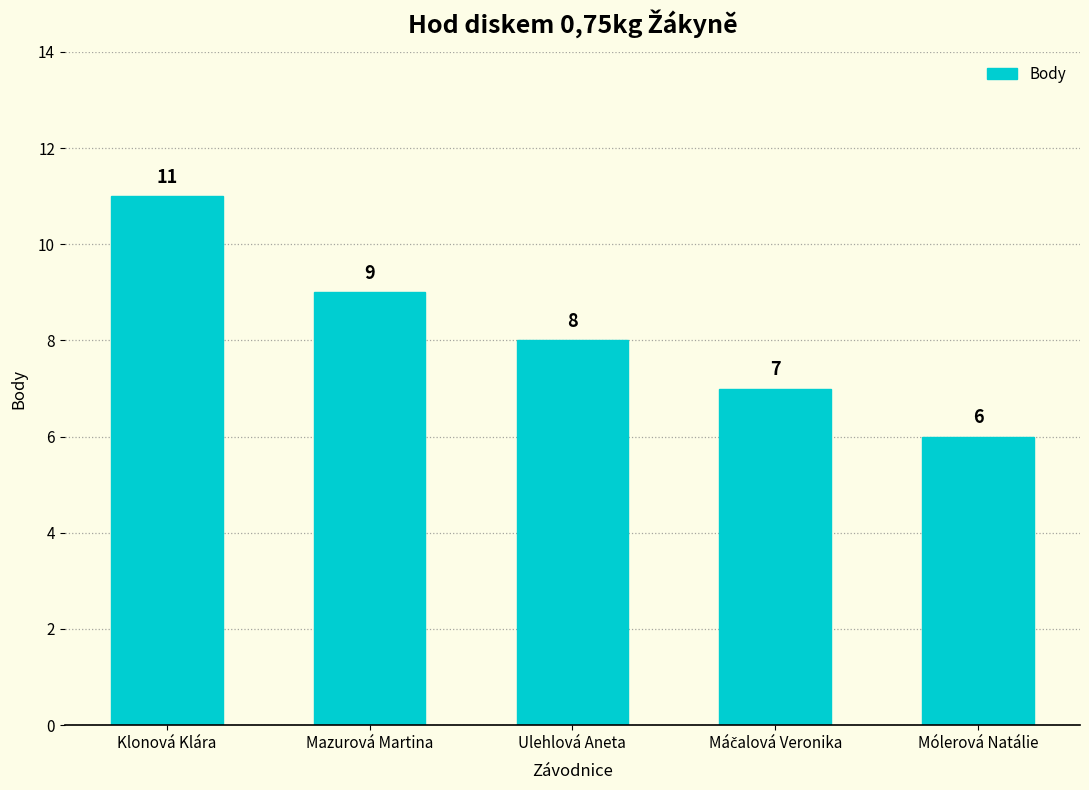

Where does the data first go above 8?

Klonová Klára